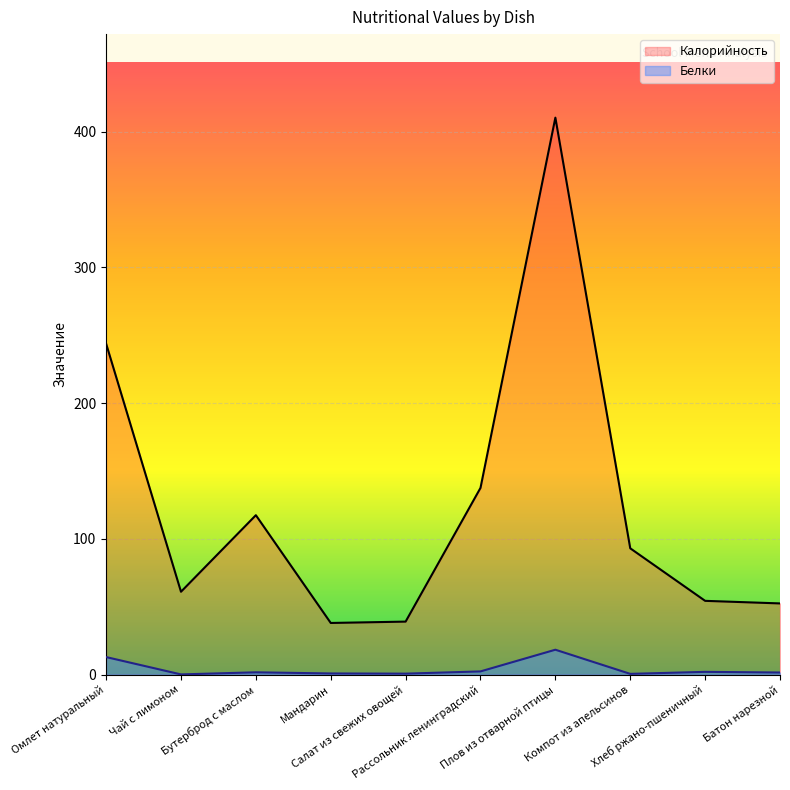

Count the number of data series in this chart.

2